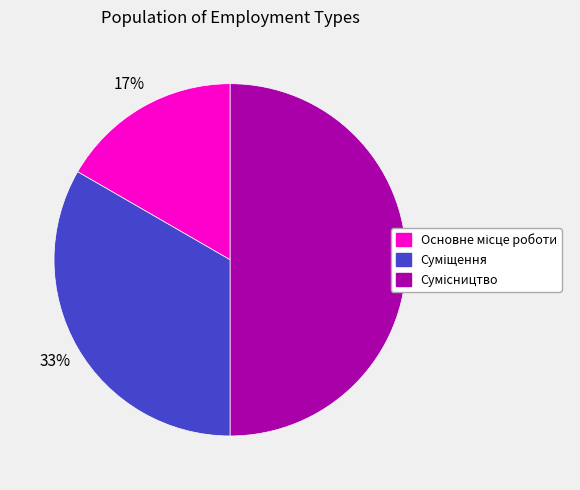

To the nearest percent, what is the average slice percentage?

33%